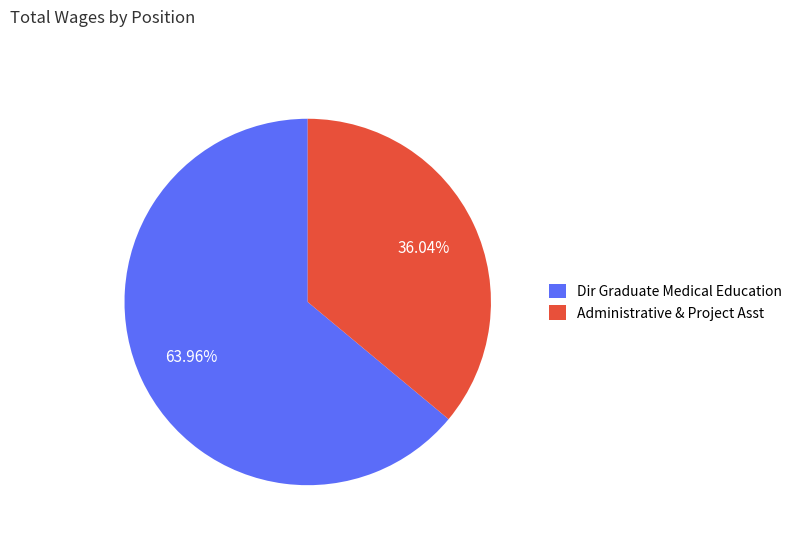

The Dir Graduate Medical Education slice represents 64% of the pie. True or false?

True